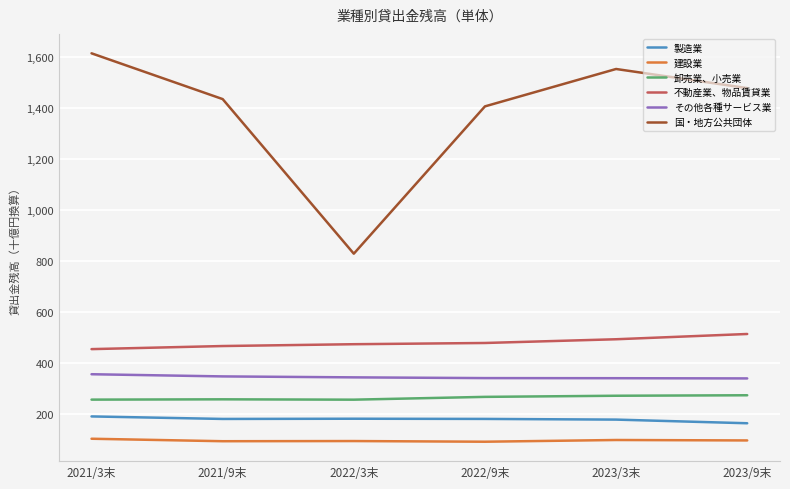

What are all the series names shown in the legend?

製造業, 建設業, 卸売業、小売業, 不動産業、物品賃貸業, その他各種サービス業, 国・地方公共団体